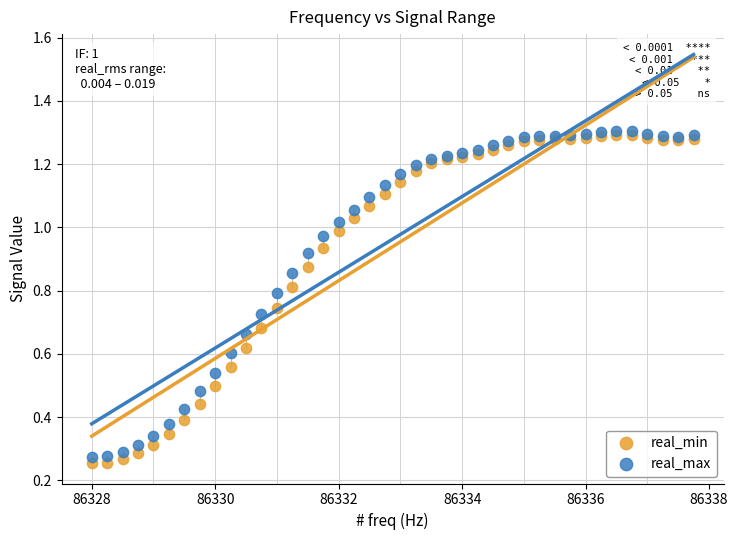

Which series has the largest Y range (max minus min)?

real_min